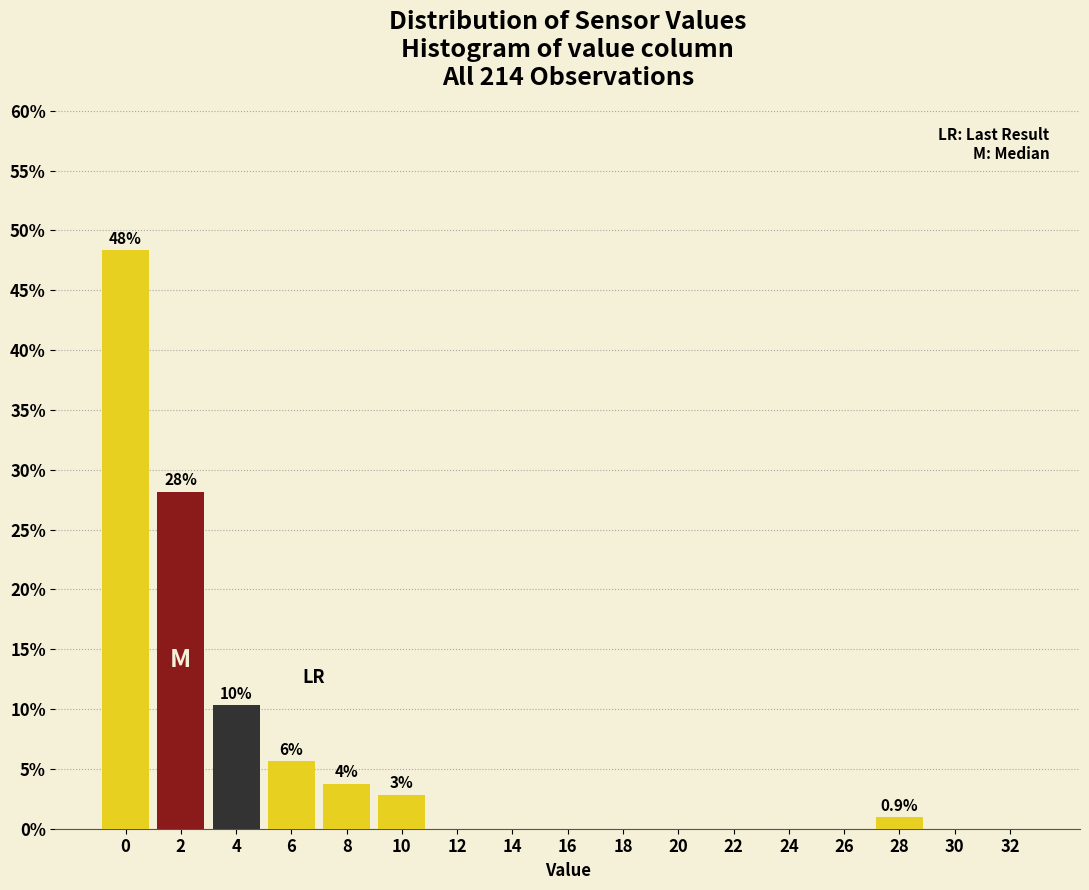

The chart shows a value of 79.8 at 0. True or false?

False